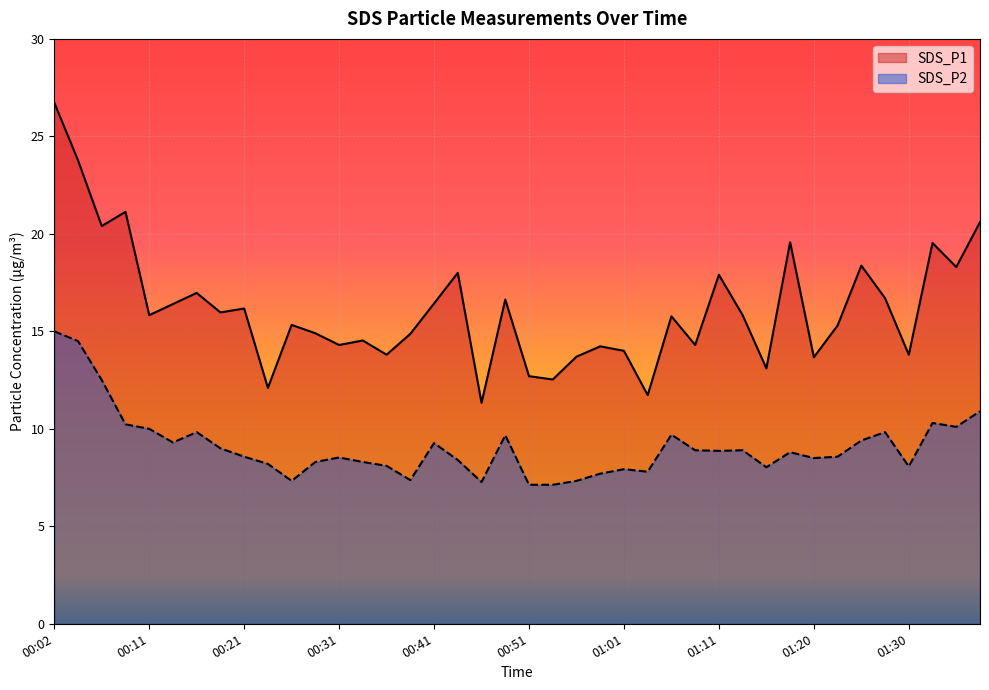

Which series has the largest range (max minus min)?

SDS_P1